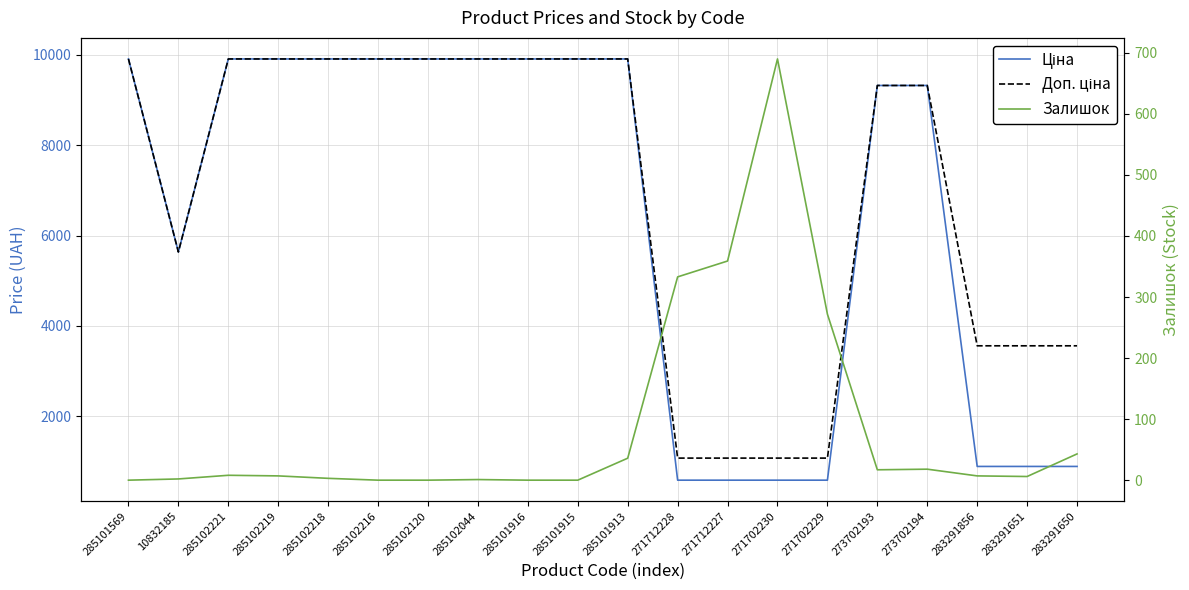

What are all the series names shown in the legend?

Ціна, Доп. ціна, Залишок